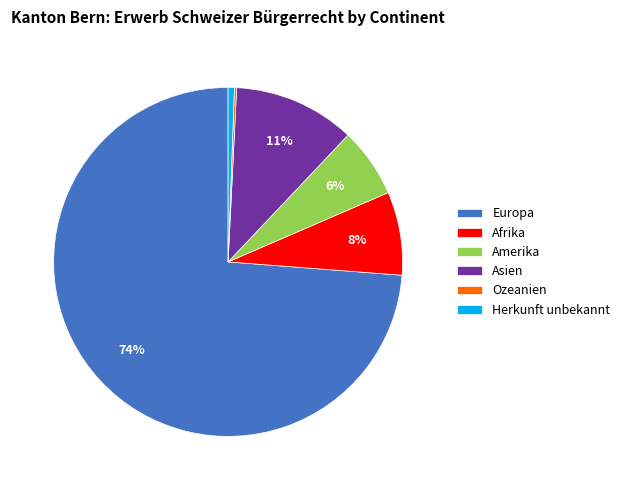

To the nearest percent, what is the difference between the largest and smallest slice percentages?

74%